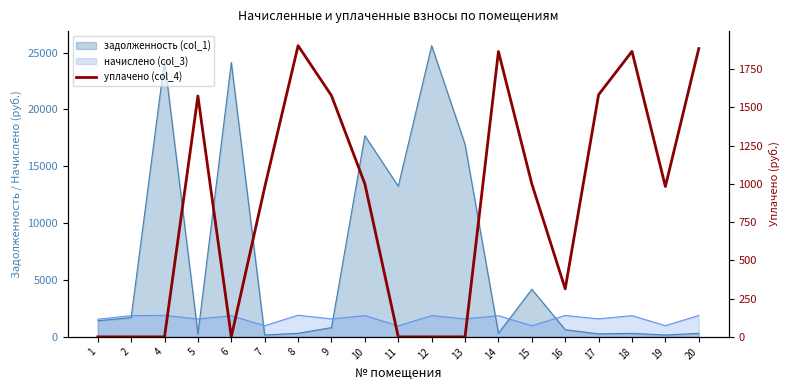

Does the chart display data point markers on the line(s)?

No